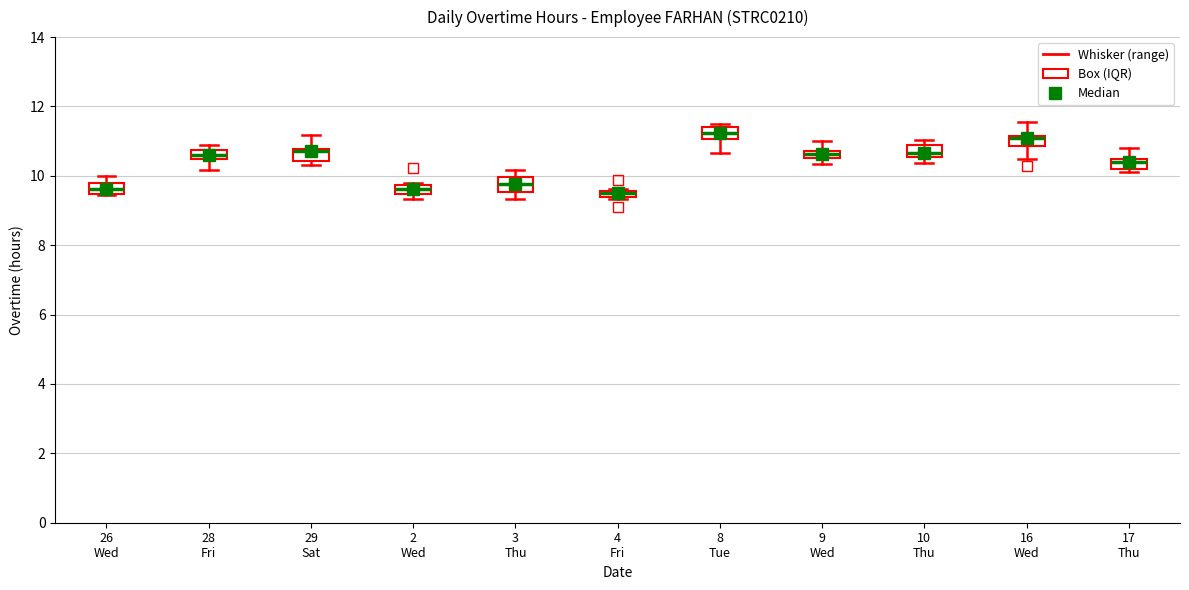

Where is the lower edge of the box for 8 Tue on the y-axis? The values are not printed on the chart, so give them approximately, as read against the axis.

11.0